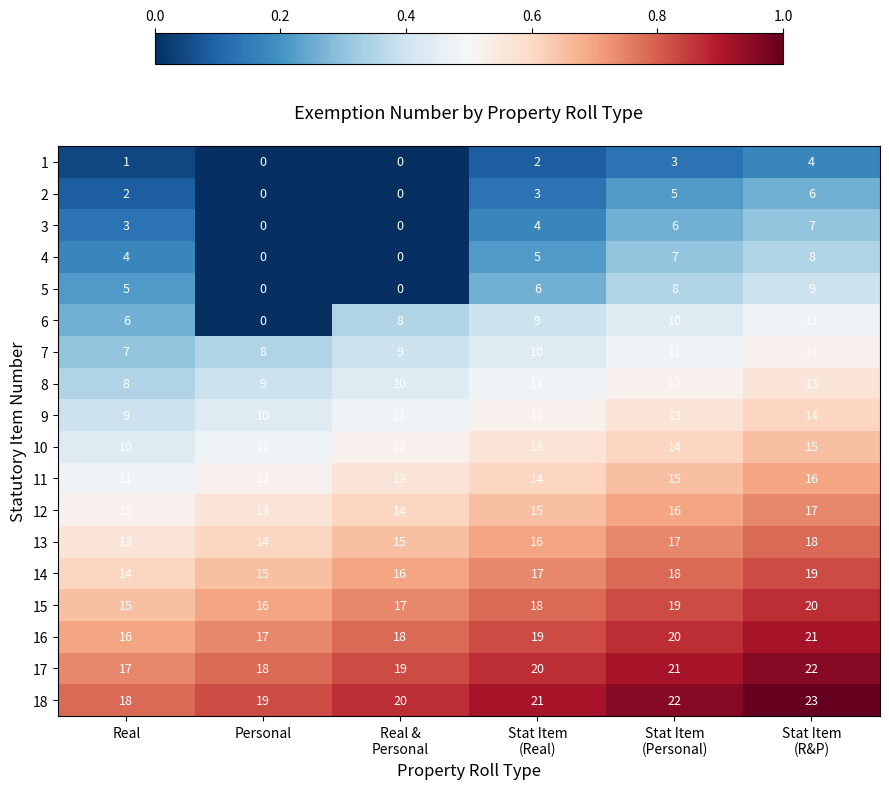

At Real, list the series in order from smallest to largest.

1, 2, 3, 4, 5, 6, 7, 8, 9, 10, 11, 12, 13, 14, 15, 16, 17, 18